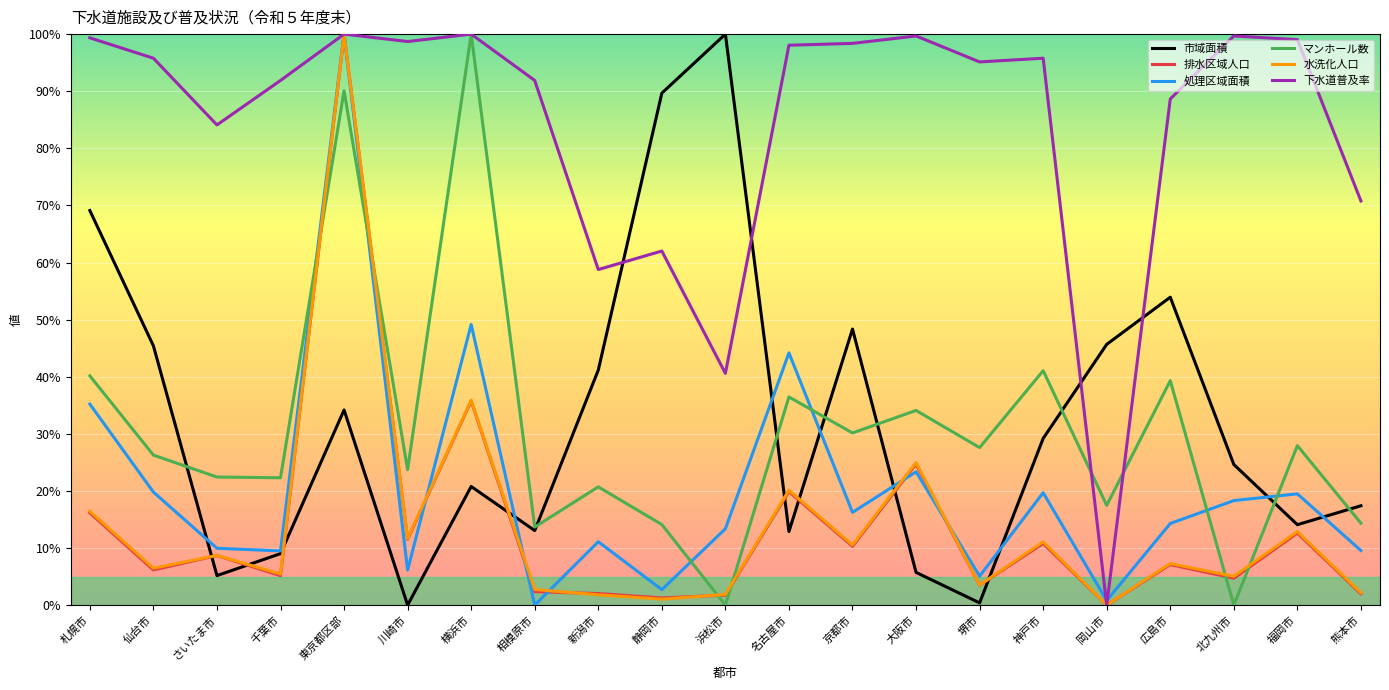

What position from the right is 浜松市?

11